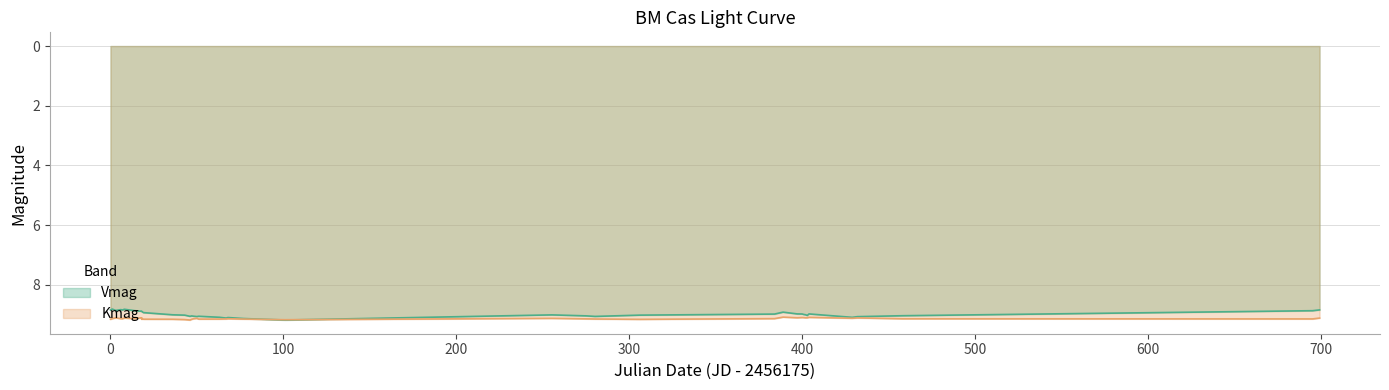

In Vmag, how many points are higher than both neighbors (excluding endpoints)?

10